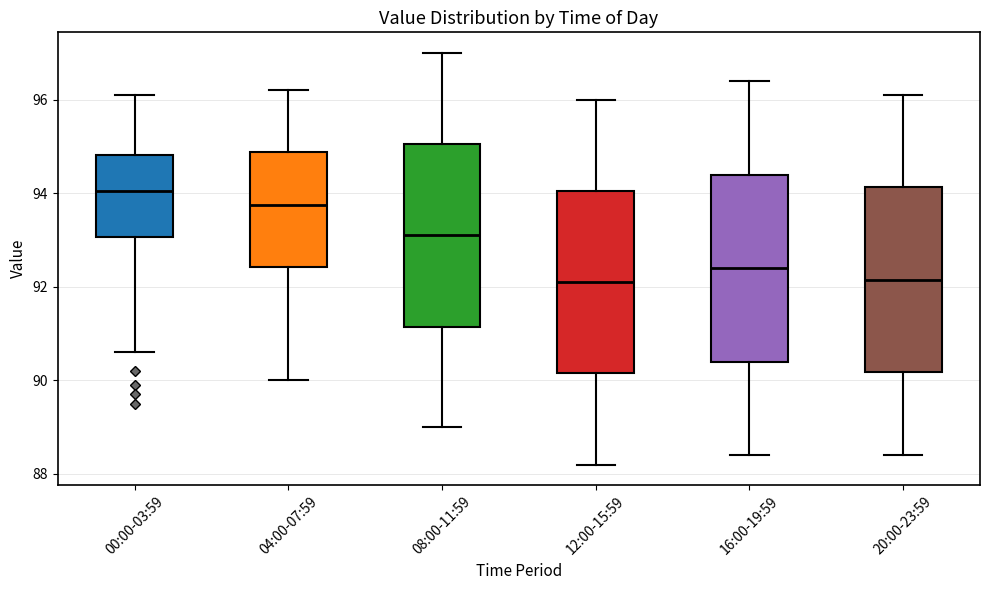

Where does the lower whisker of the box for 20:00-23:59 end on the y-axis? The values are not printed on the chart, so give them approximately, as read against the axis.

88.4